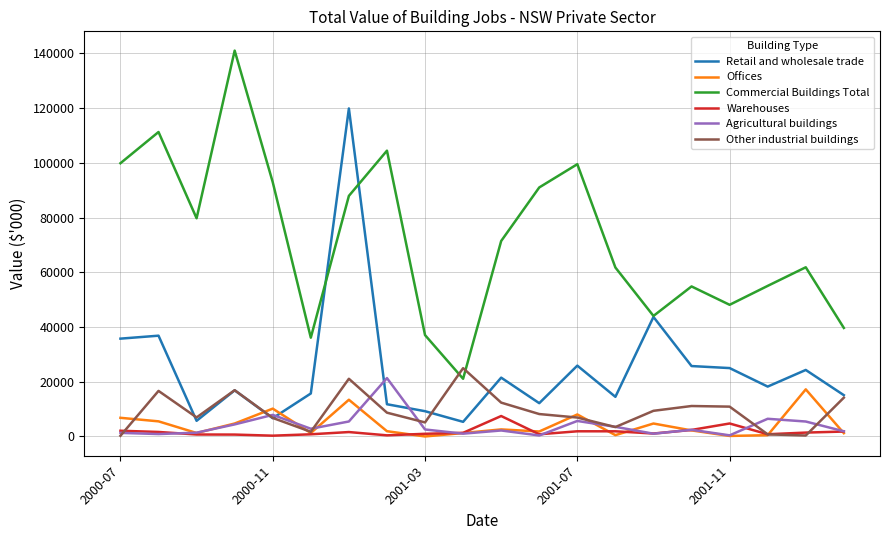

How many lines are shown in the chart?

6